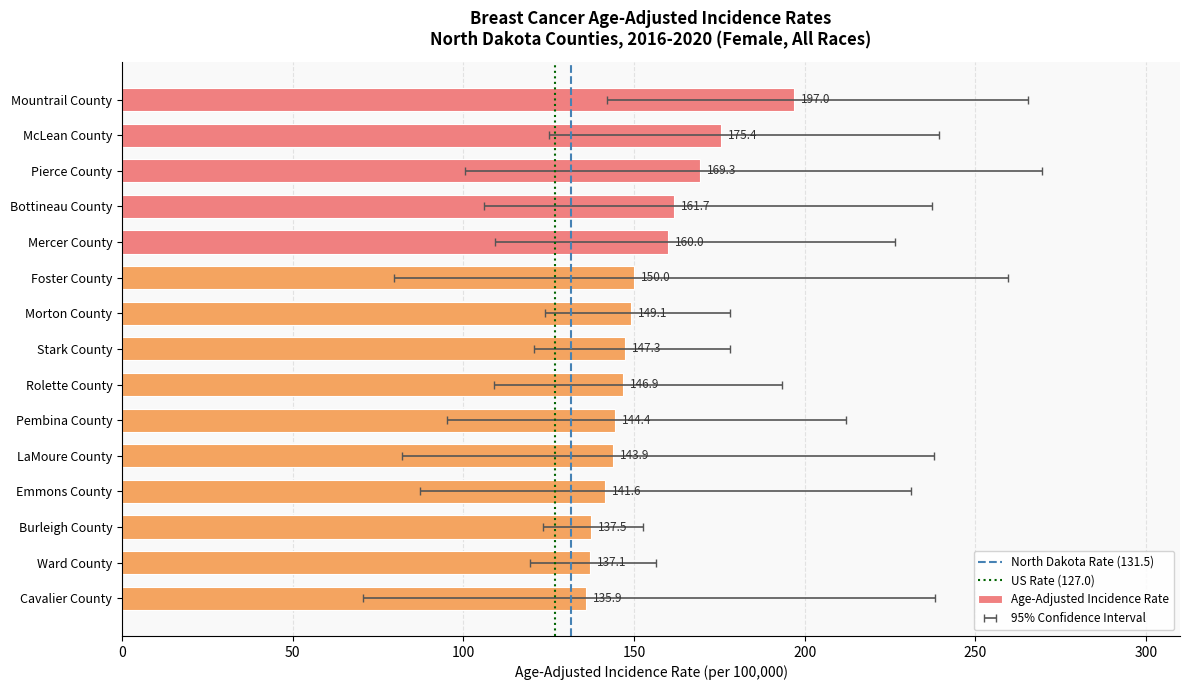

Is it true that the value at Mercer County is 228.7?

False